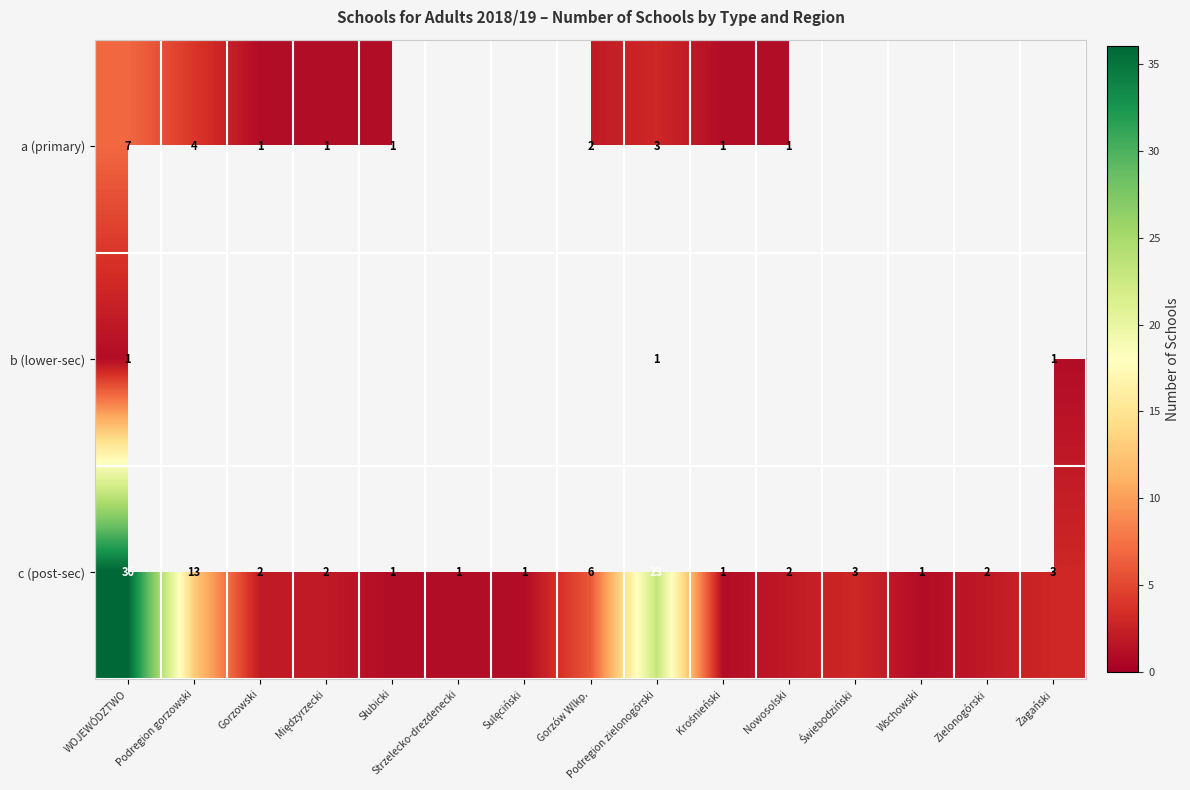

What is the highest value of the c (post-sec) series?

36